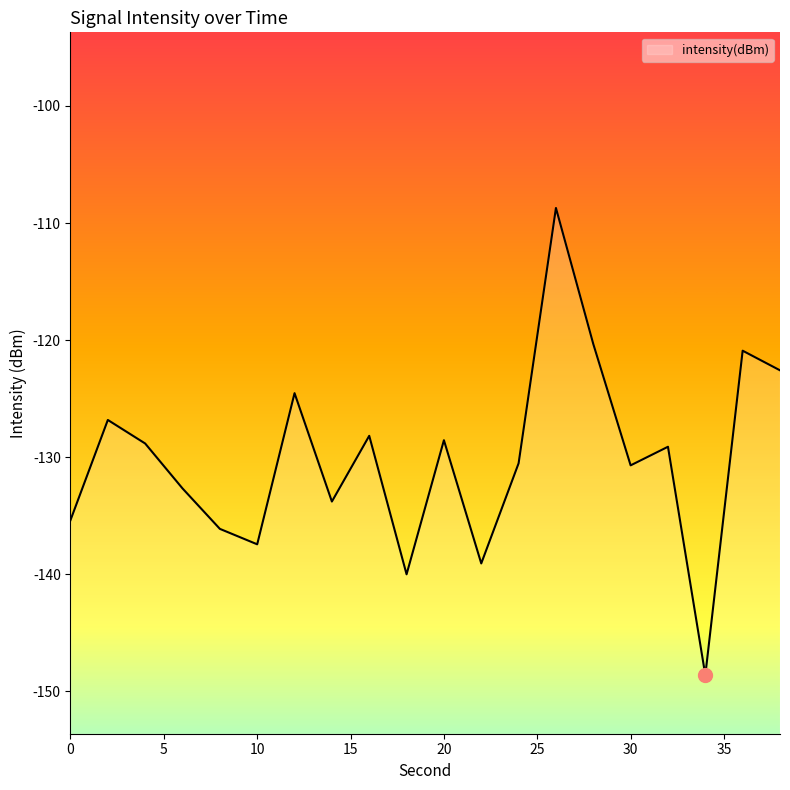

Reading right to left, transcribe all the data shown in this chart.

-122.6	-120.9	-148.6	-129.1	-130.7	-120.3	-108.7	-130.5	-139.1	-128.5	-140.0	-128.2	-133.8	-124.5	-137.4	-136.1	-132.7	-128.8	-126.8	-135.4